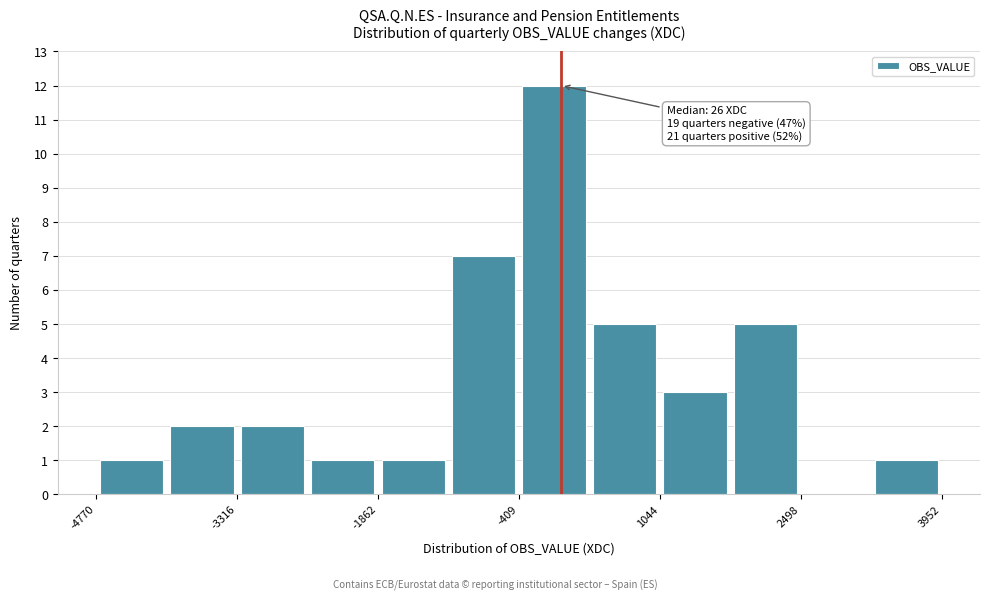

Around what value on the x-axis is the tallest bar? Give the approximate position of its centre, as read against the axis.

0